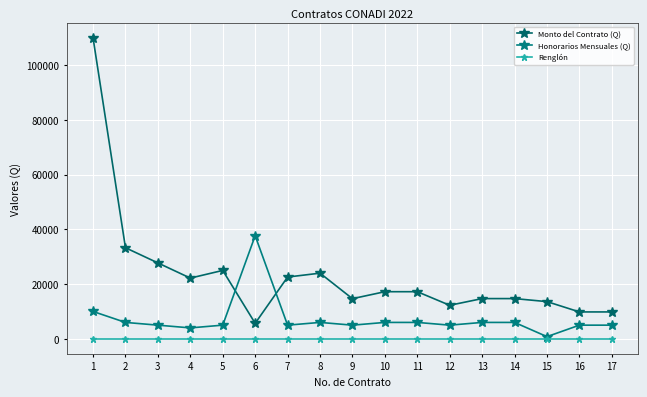

Which series has the largest total across all categories?

Monto del Contrato (Q)